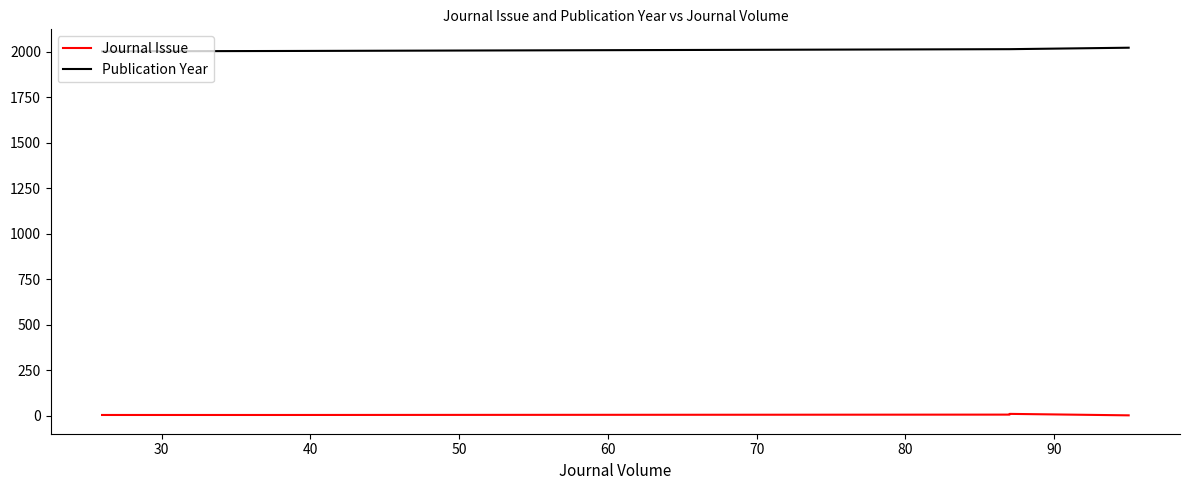

True or false: Publication Year has more than 2 interior local peaks.

False